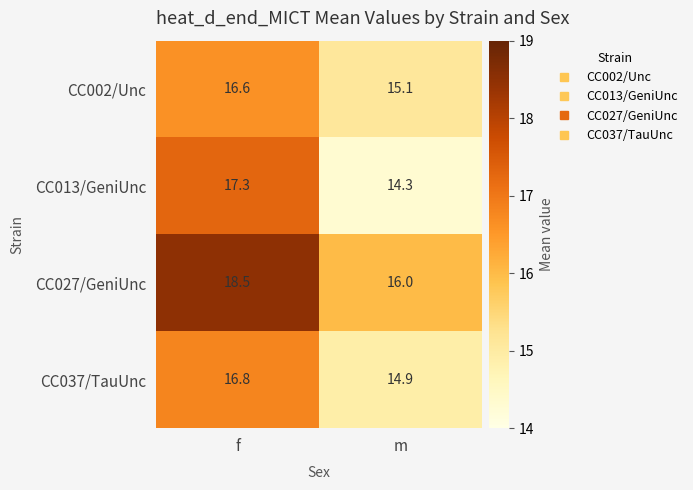

What is the total value across all series at m?

60.3